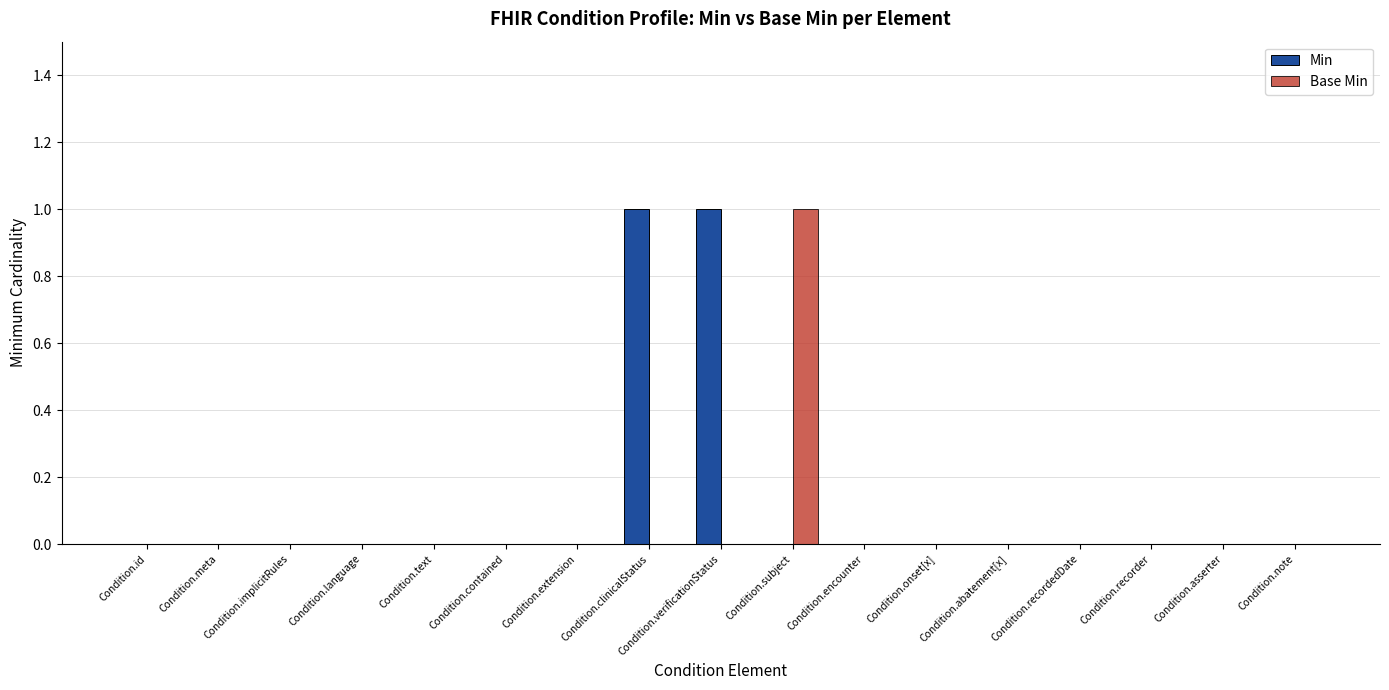

Is it true that Min equals 0 at Condition.language?

True